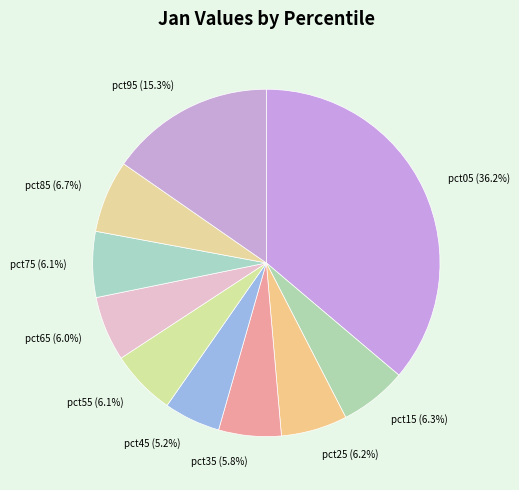

Which category has the biggest portion of the pie?

pct05